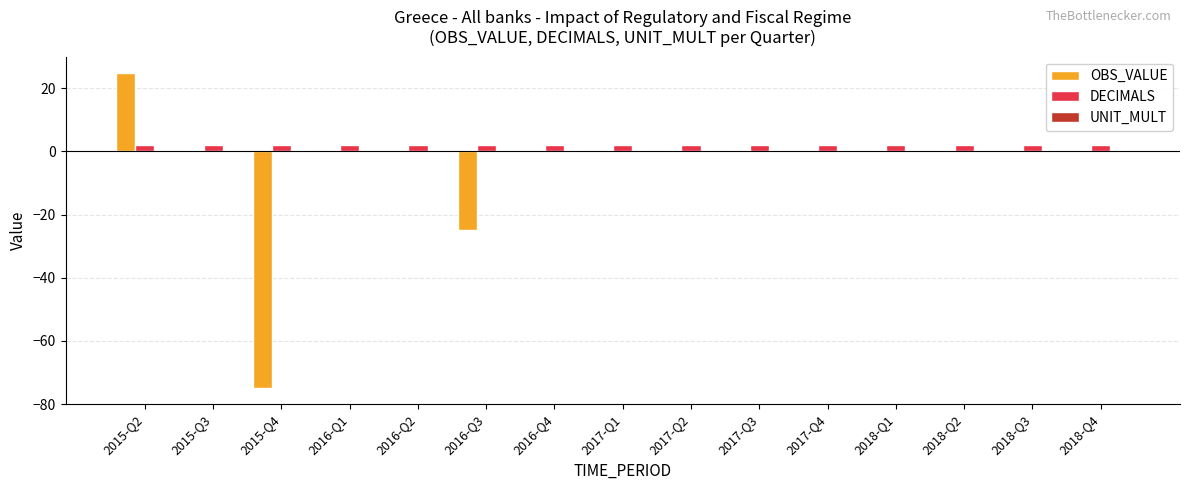

How many groups of bars are there?

15